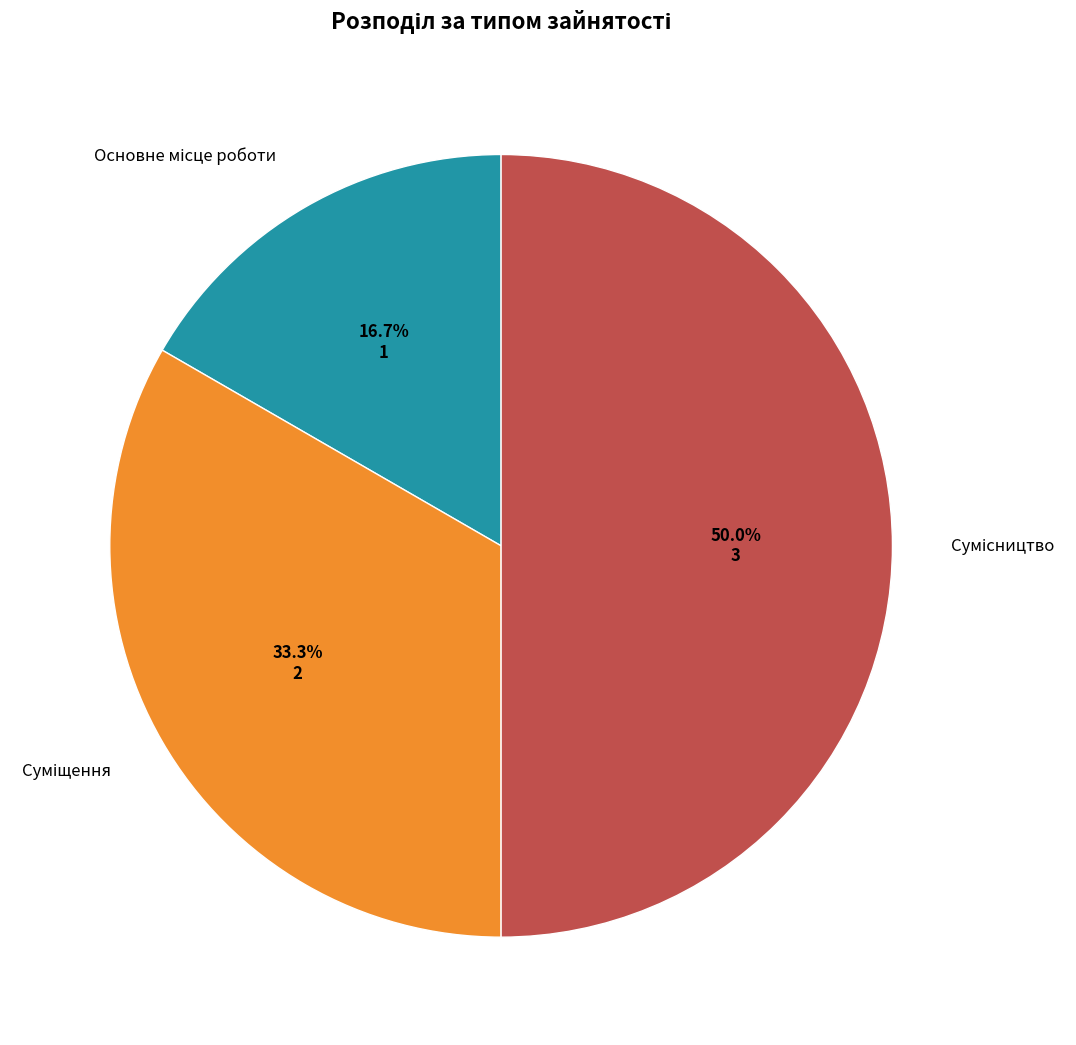

To the nearest percent, what is the difference between the largest and smallest slice percentages?

33%